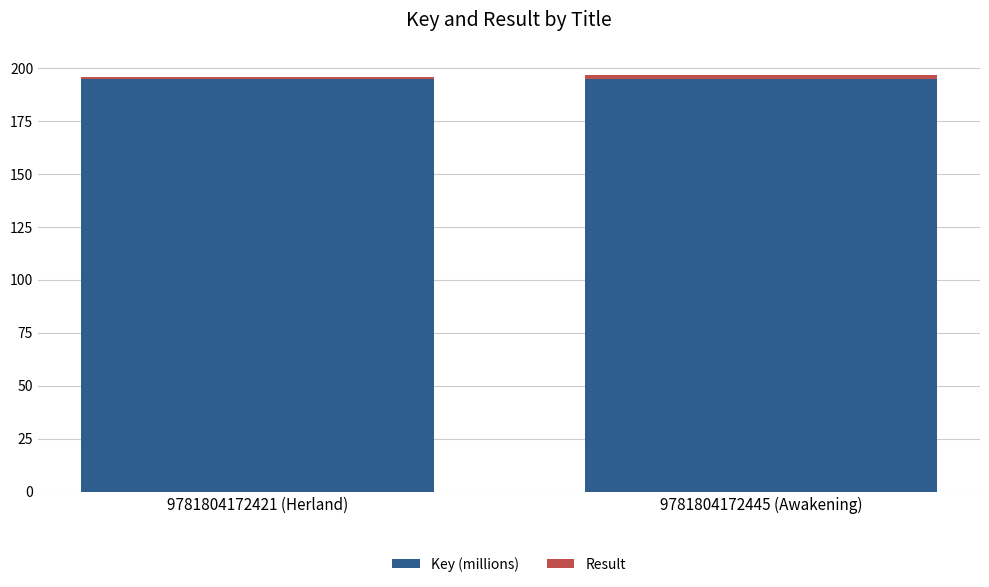

Are the bars grouped side by side (vs. stacked)?

No